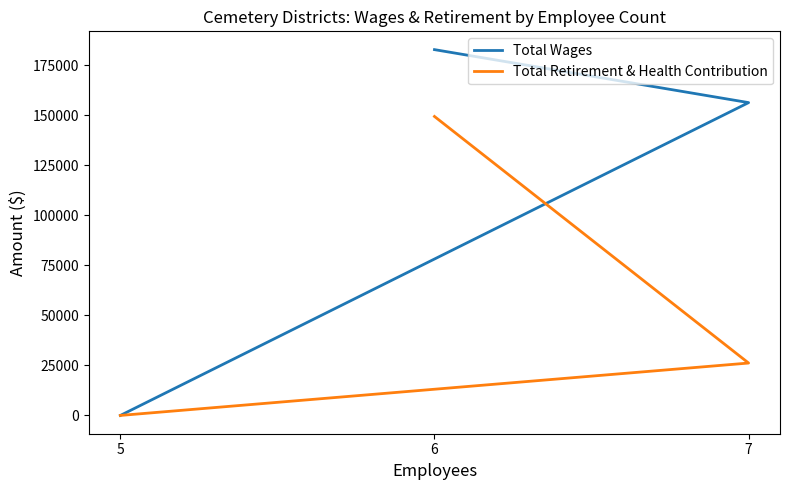

Which series changed the most between 6 and 5?

Total Wages